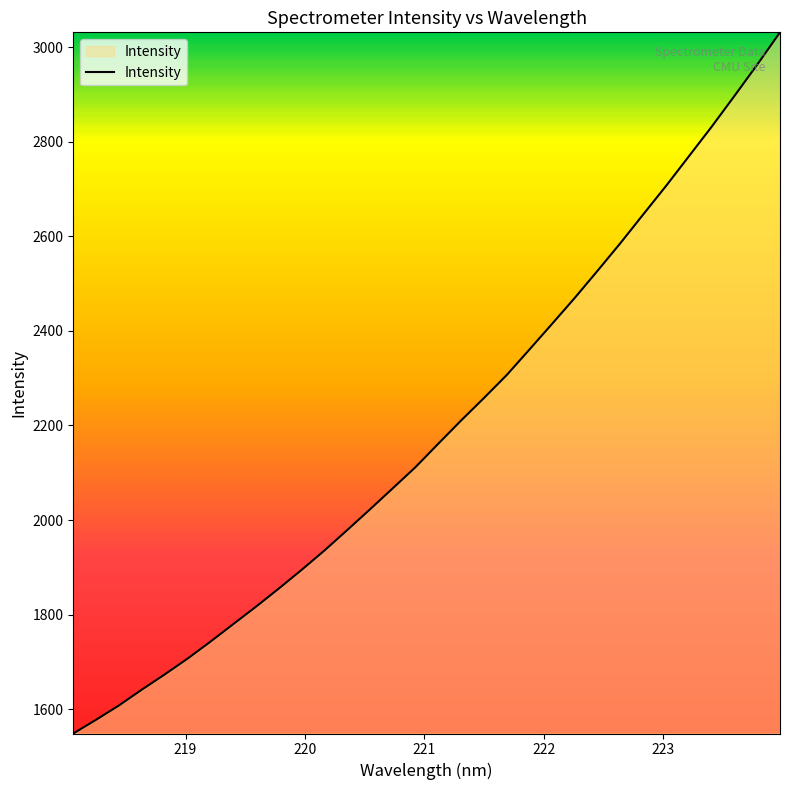

How many lines are shown in the chart?

1